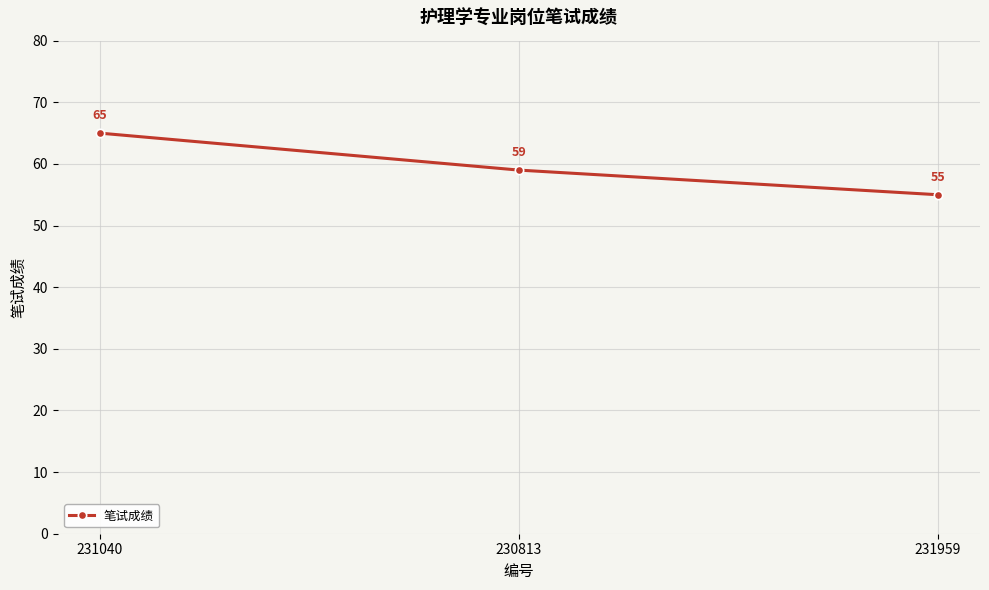

What is the sum of the values at 231959 and 231040?

120